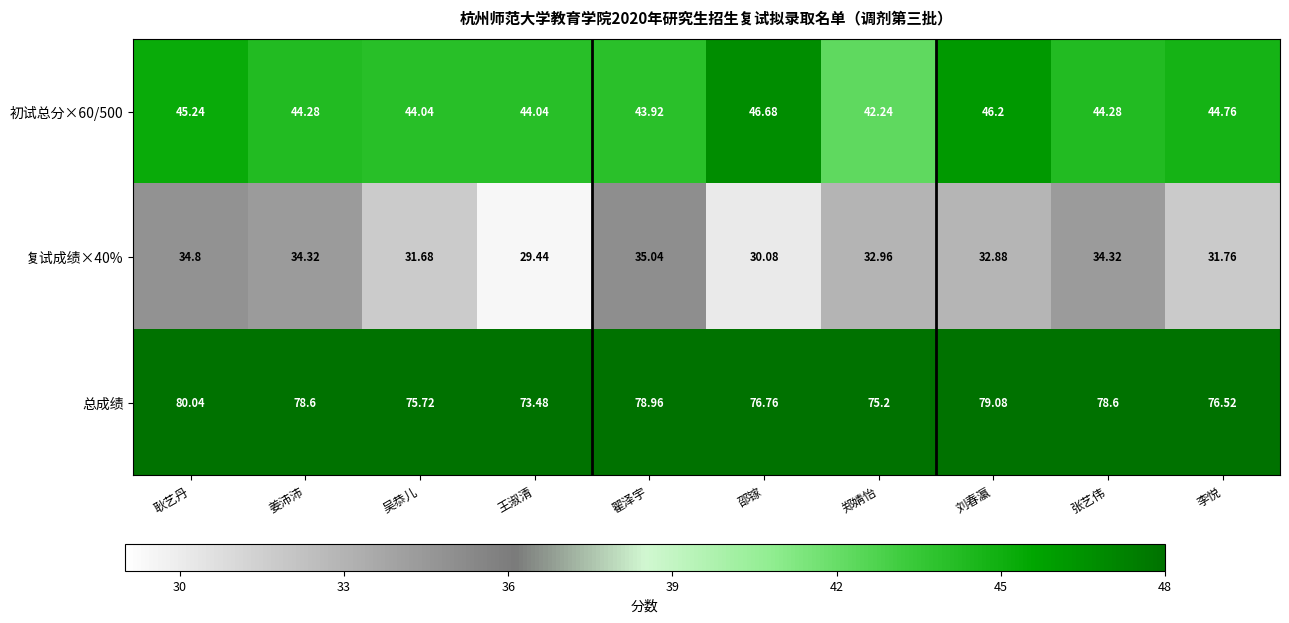

Which category has the highest value in the 初试总分×60/500 series?

邵镓